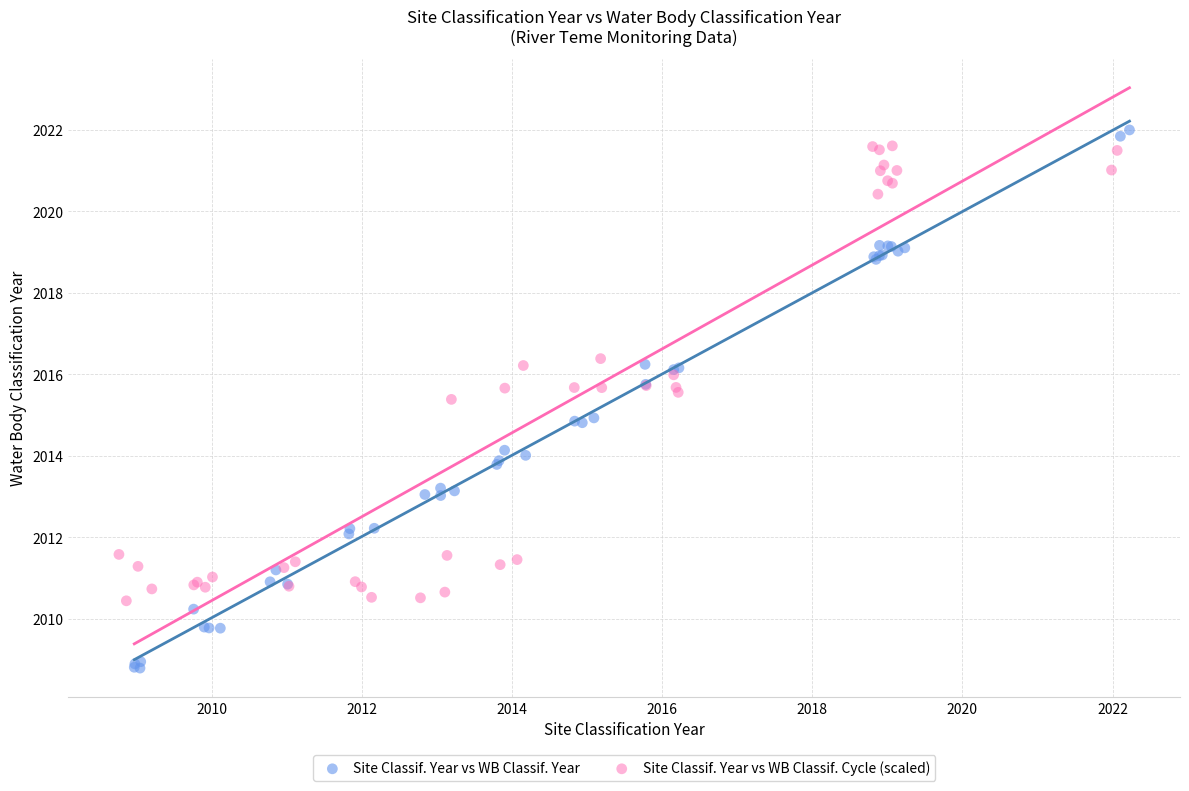

Which series has the largest Y range (max minus min)?

Site Classif. Year vs WB Classif. Year